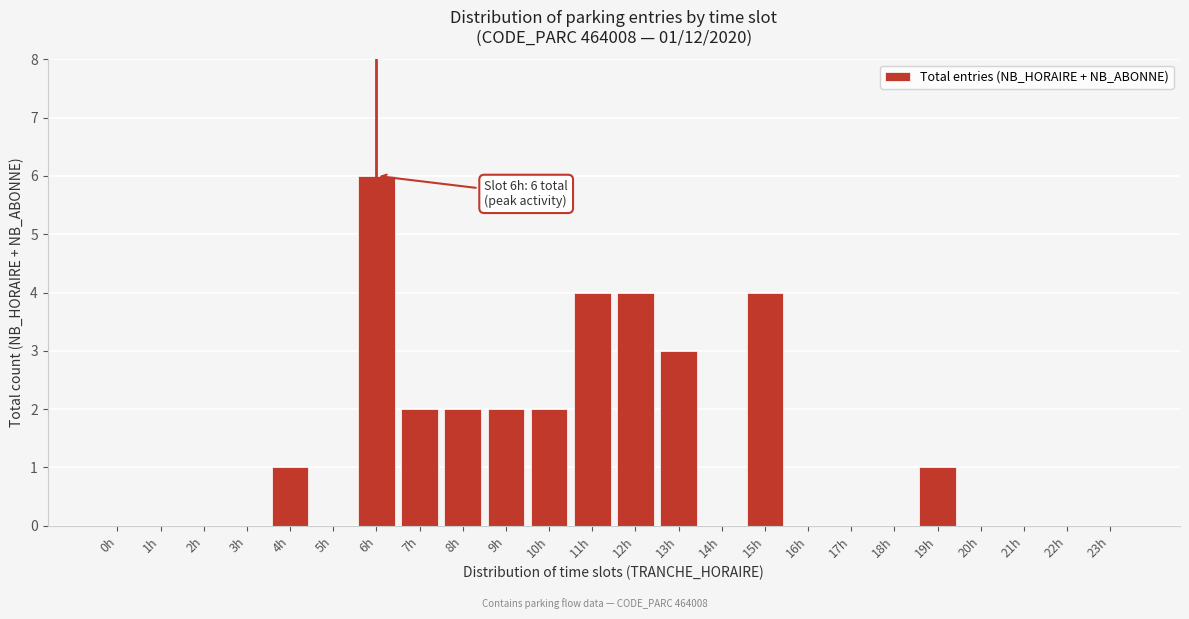

Reading left to right, extract all data points from this chart.

0h=0	1h=0	2h=0	3h=0	4h=1	5h=0	6h=6	7h=2	8h=2	9h=2	10h=2	11h=4	12h=4	13h=3	14h=0	15h=4	16h=0	17h=0	18h=0	19h=1	20h=0	21h=0	22h=0	23h=0